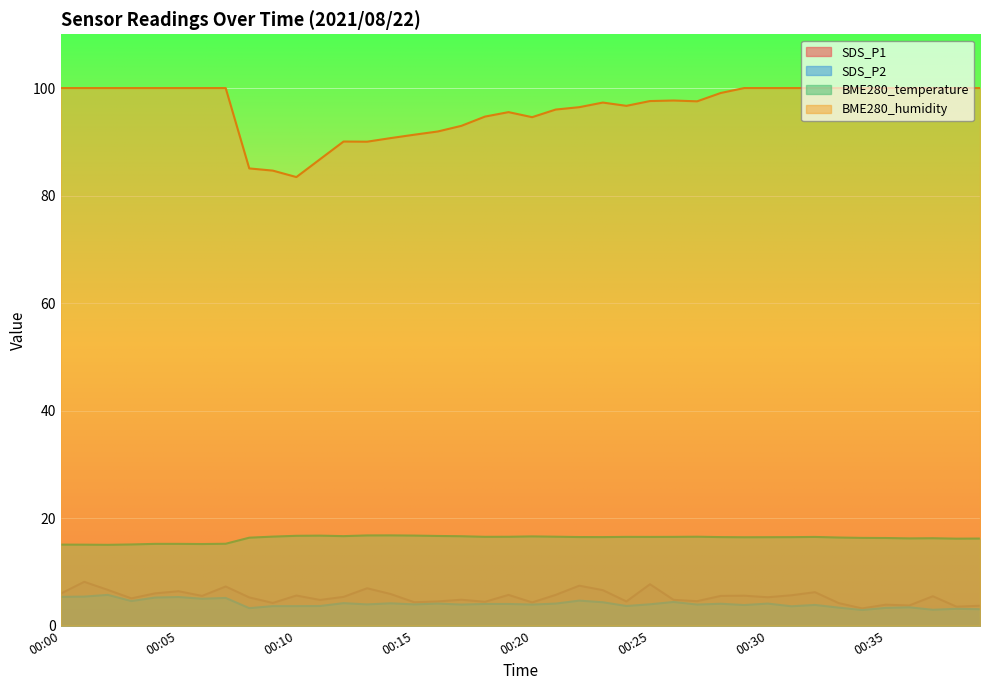

Which series has the largest total across all categories?

BME280_humidity